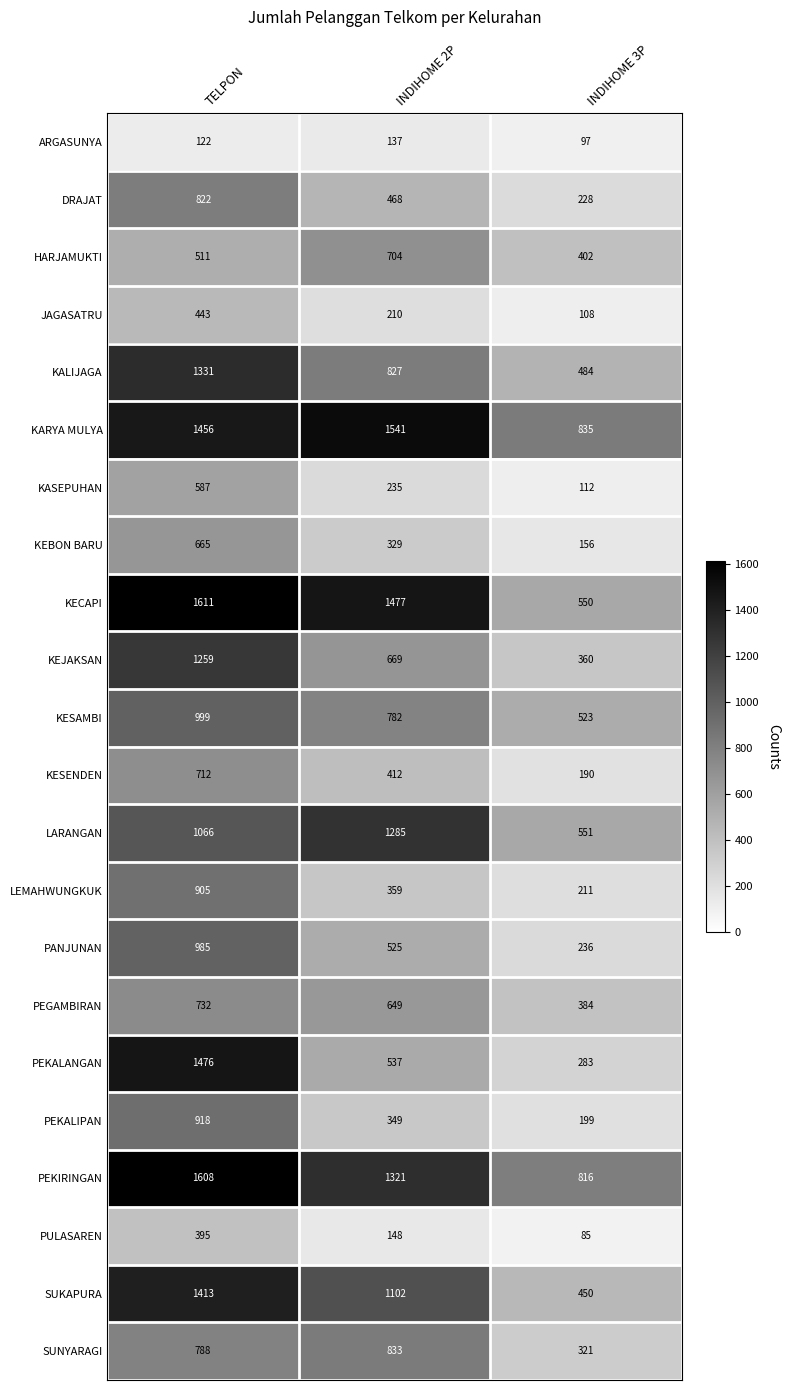

The value of DRAJAT at INDIHOME 3P is 376. True or false?

False